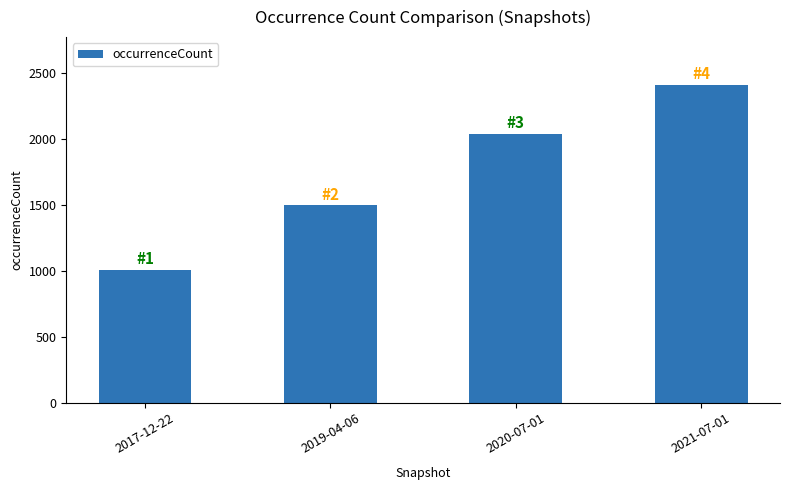

At which label is the value closest to 1710?

2019-04-06